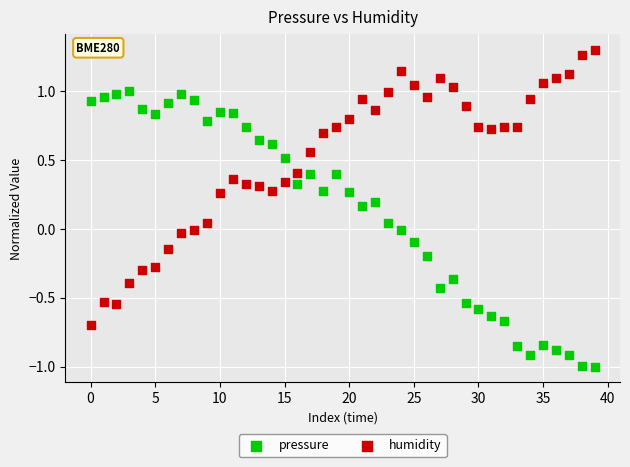

Which series reaches the maximum Y coordinate?

humidity